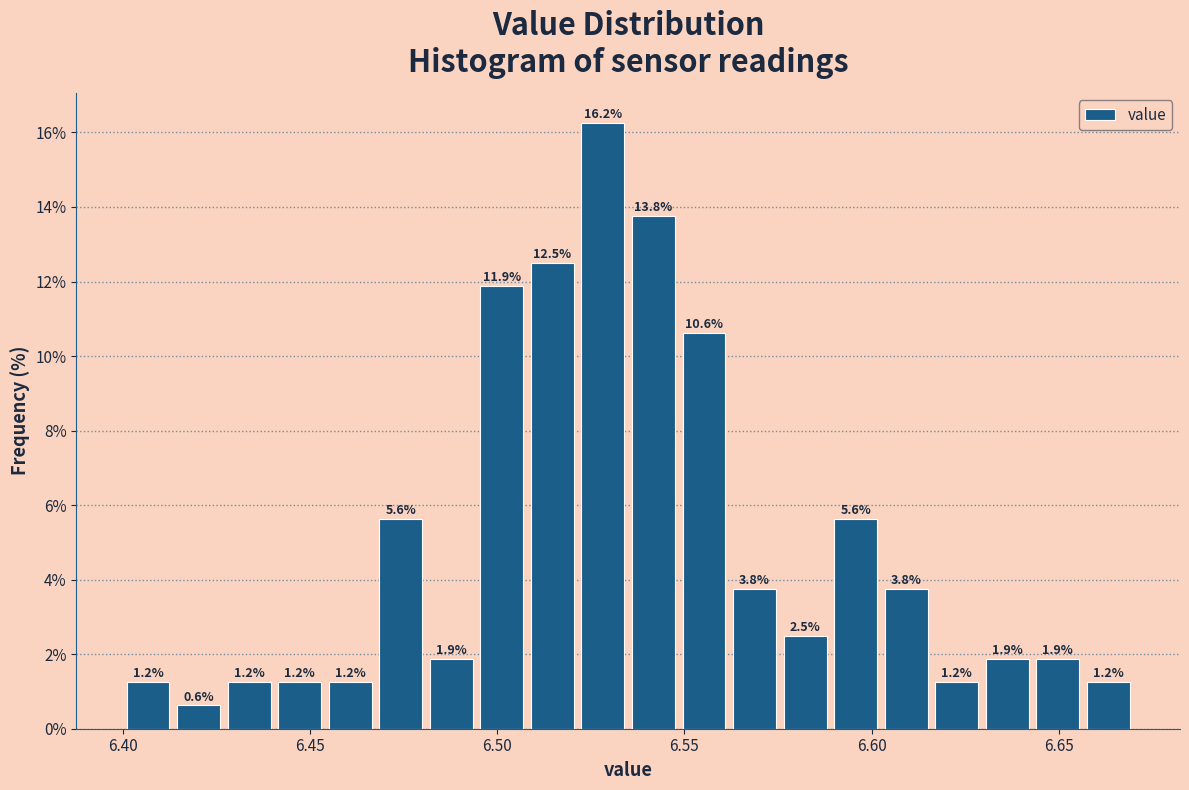

Read against the x-axis, roughly where is the centre of the tallest bar?

6.530